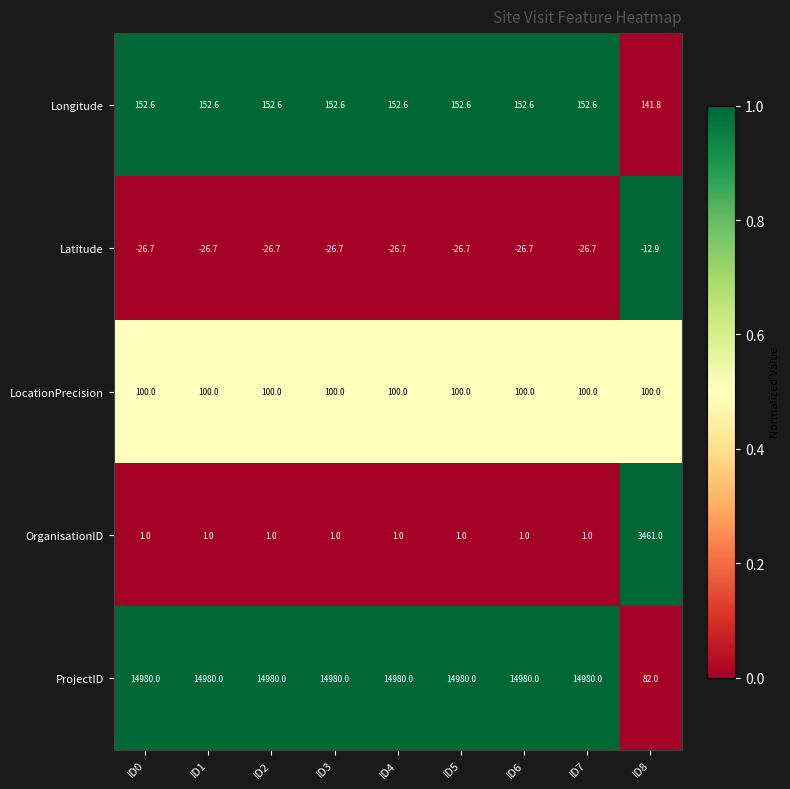

What is the sum of the LocationPrecision values at ID5 and ID7?

200.0